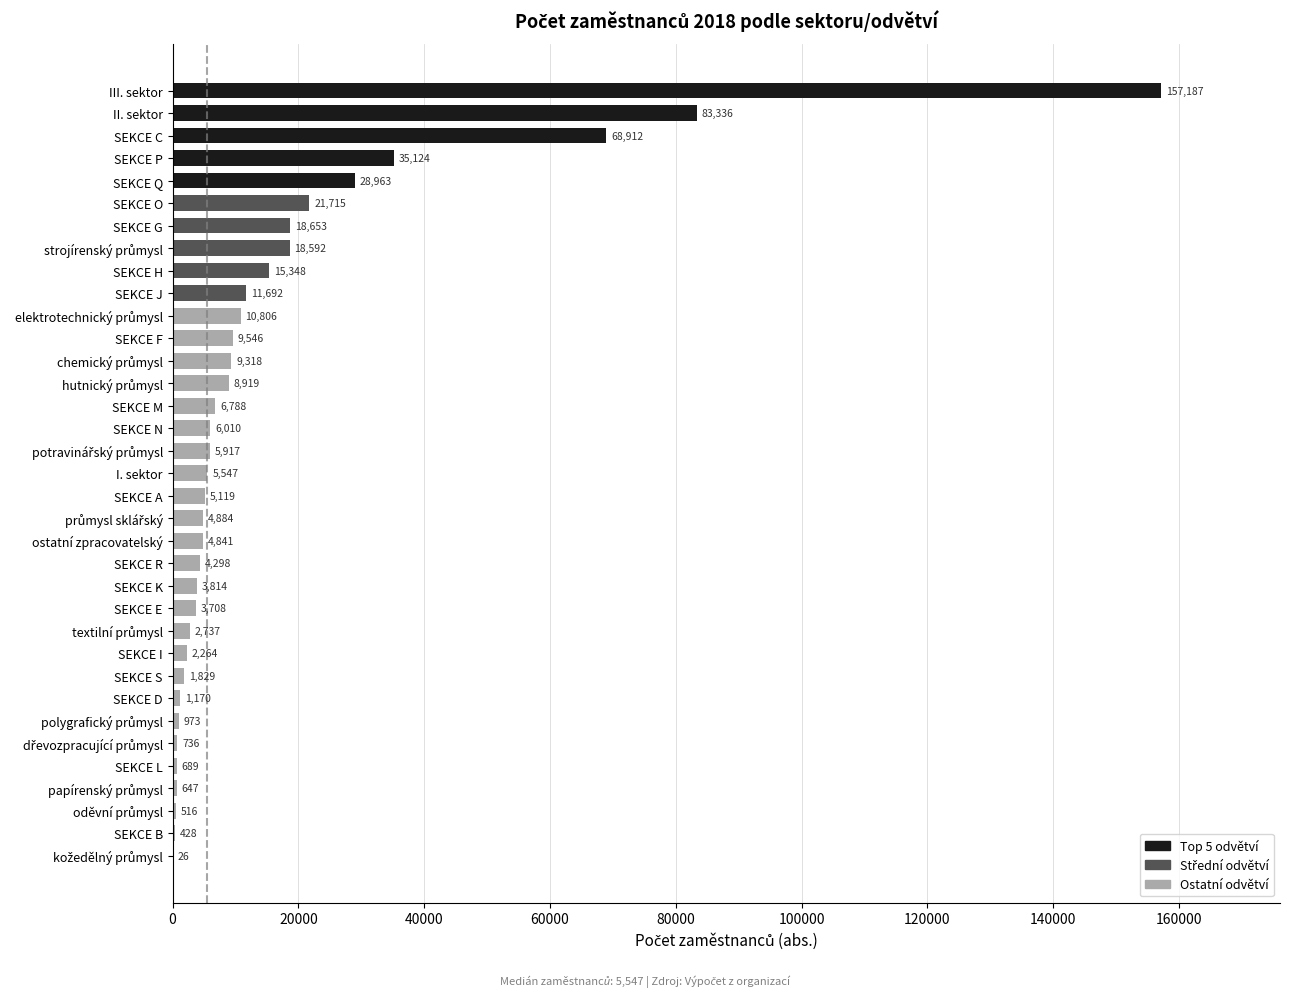

The chart shows a value of 36805 at SEKCE C. True or false?

False